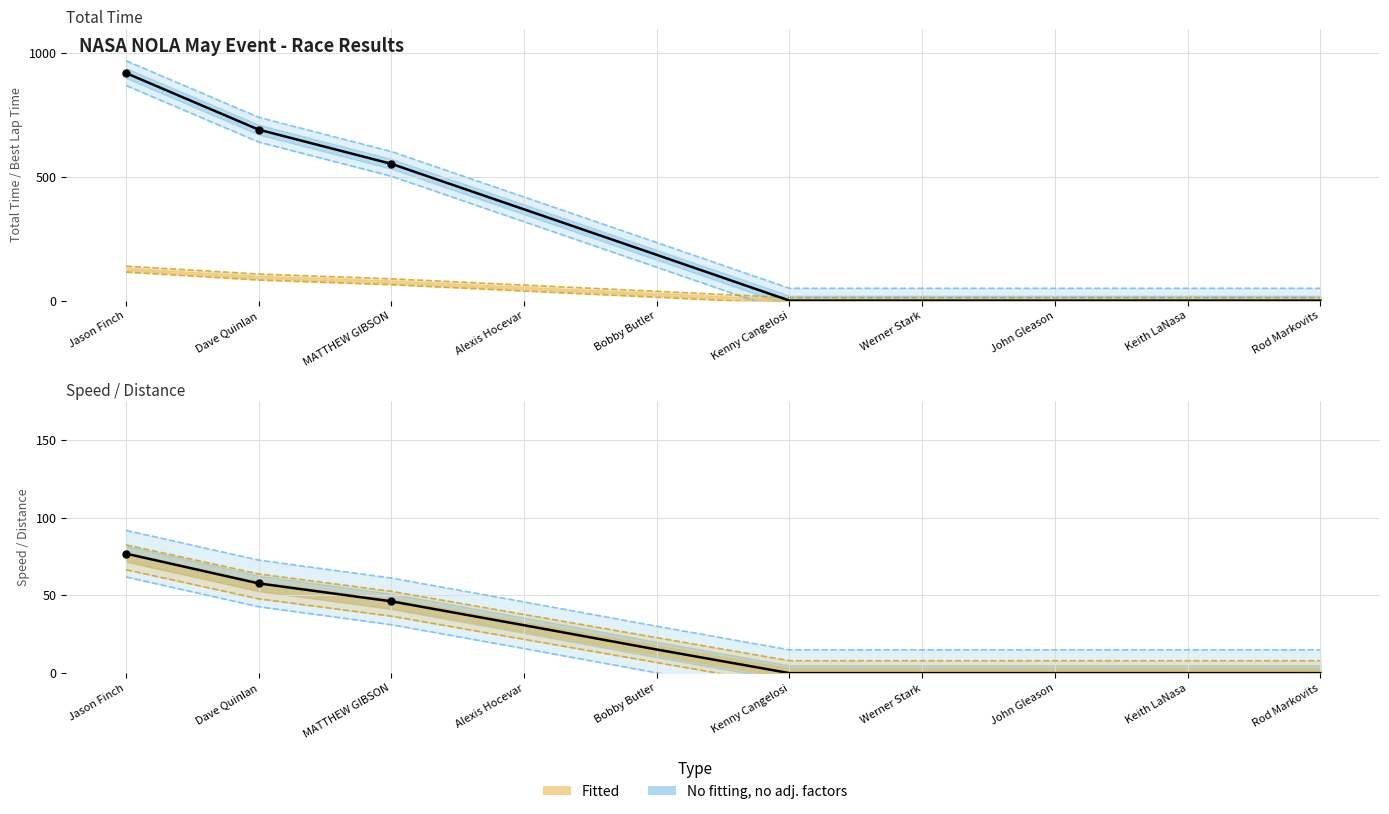

Which series has the widest spread of Y values?

Total Time